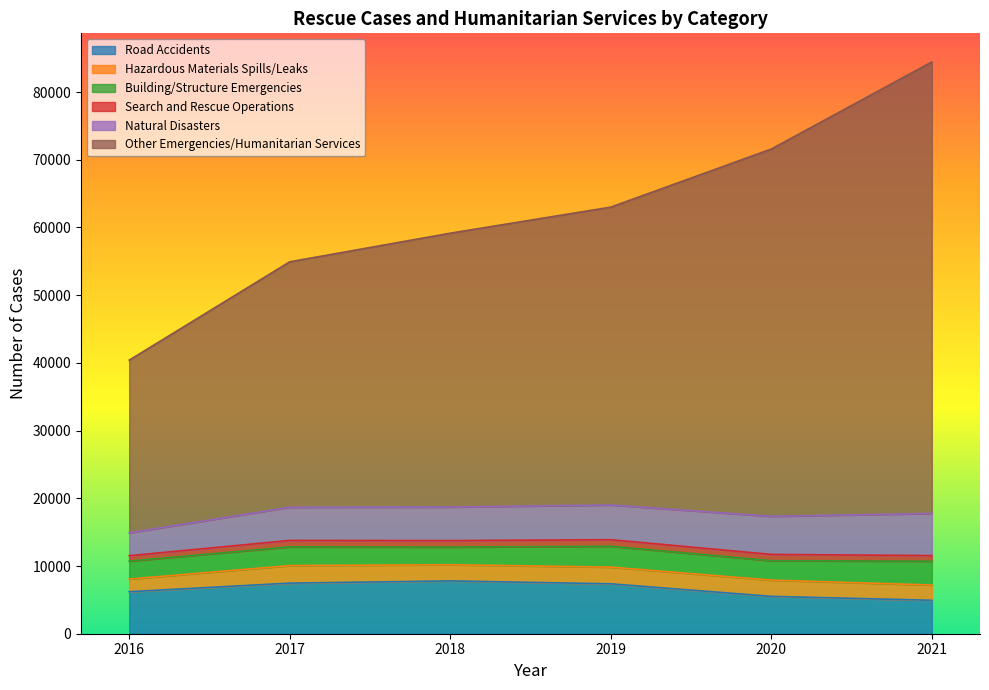

At which category does Road Accidents reach its first local peak?

2018